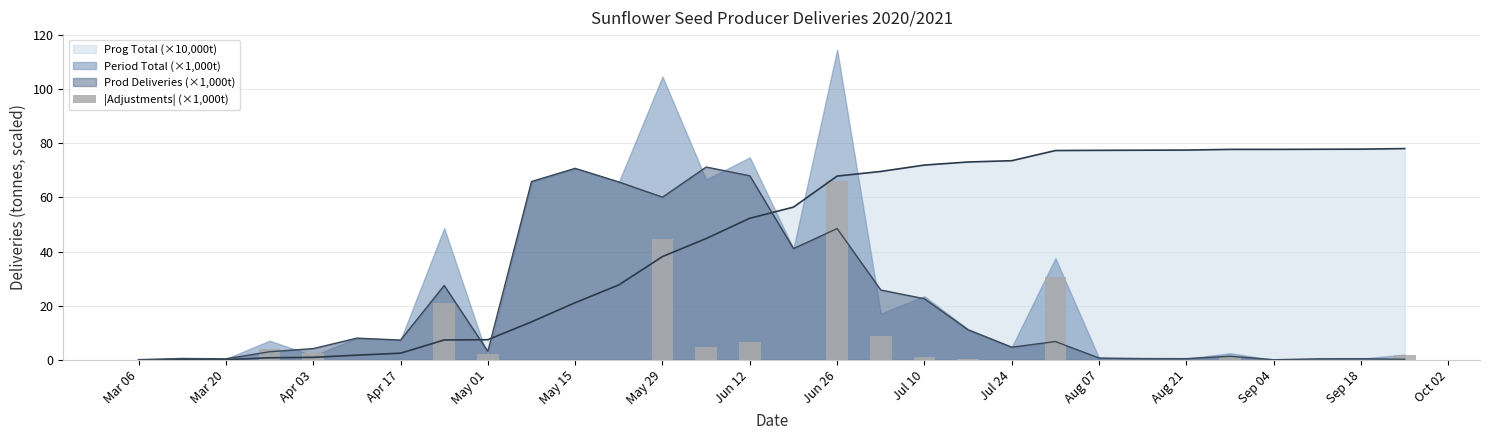

How many bars are there in total?

30